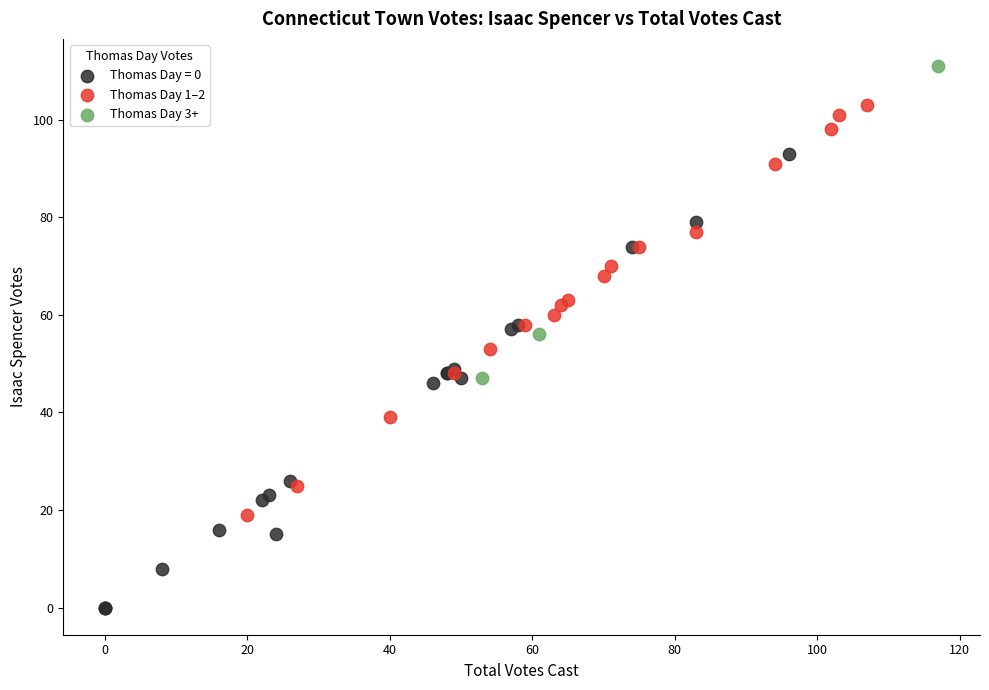

What are all the series names shown in the legend?

Thomas Day = 0, Thomas Day 1–2, Thomas Day 3+